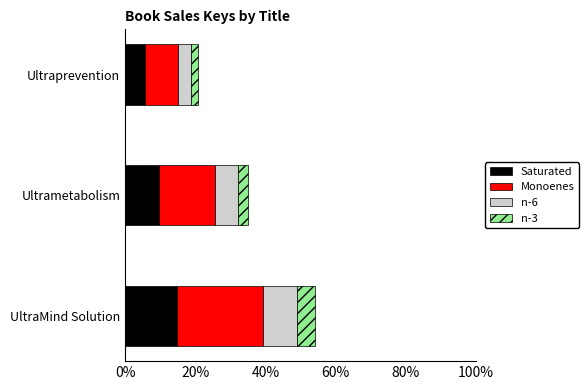

What is the minimum value for Saturated?

5.7